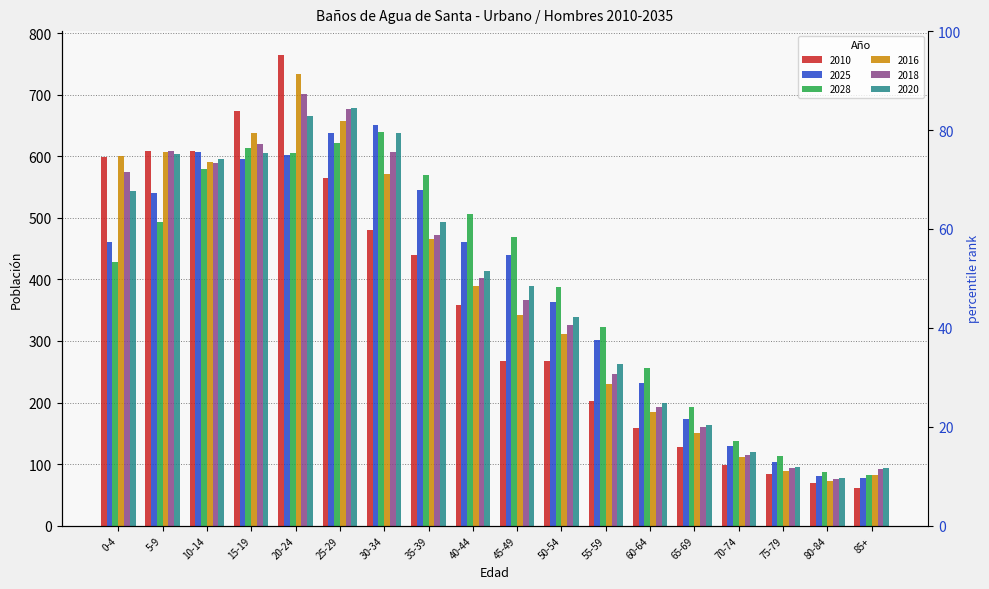

What is the value of the 2018 bar at the 10th from the left?

366